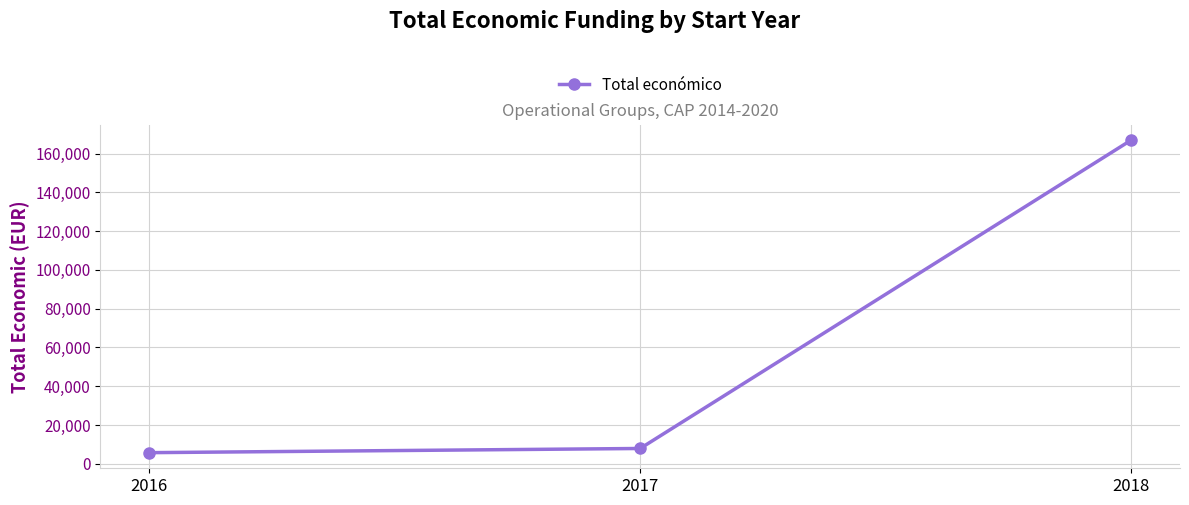

Which has a higher value, 2017 or 2016?

2017